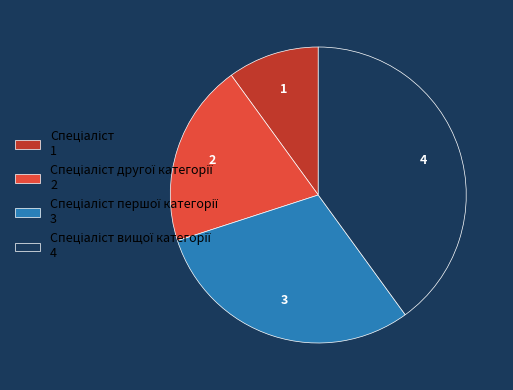

Is there a majority slice in this chart?

No